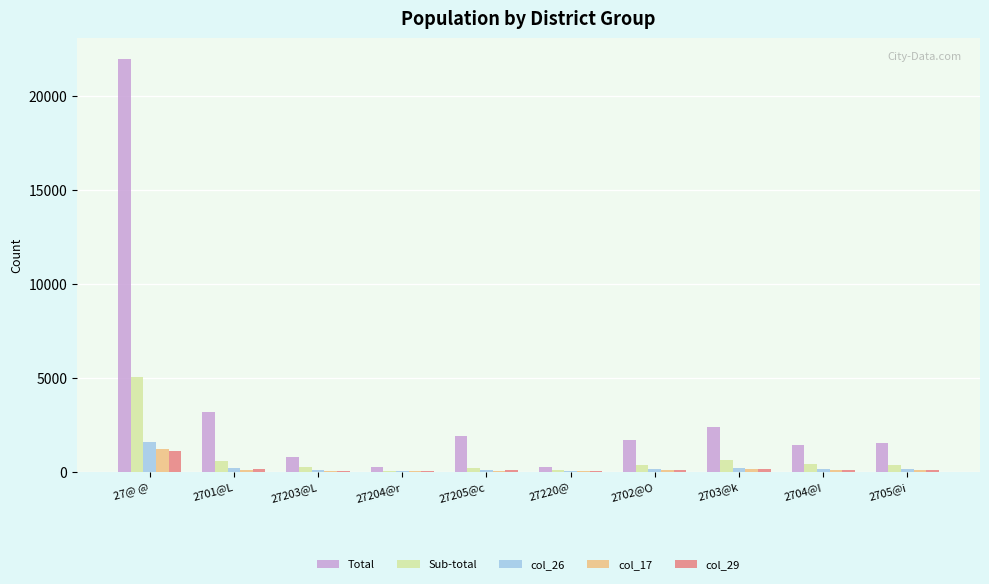

What is the sum of all Total values?

35341